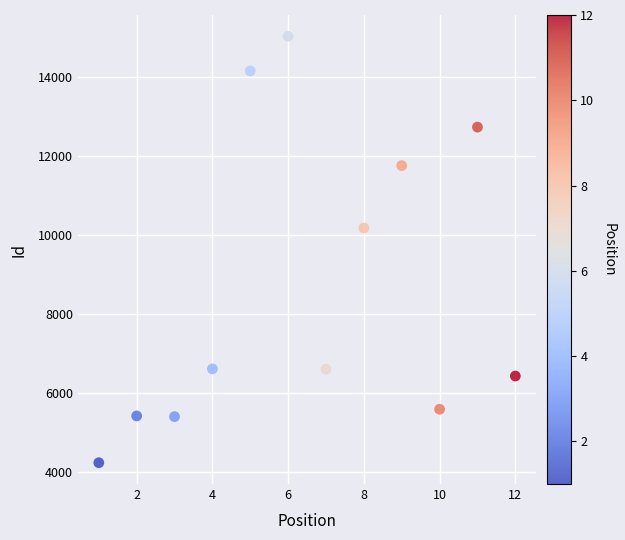

What Y value in the scatter plot is closest to 9626?

10172